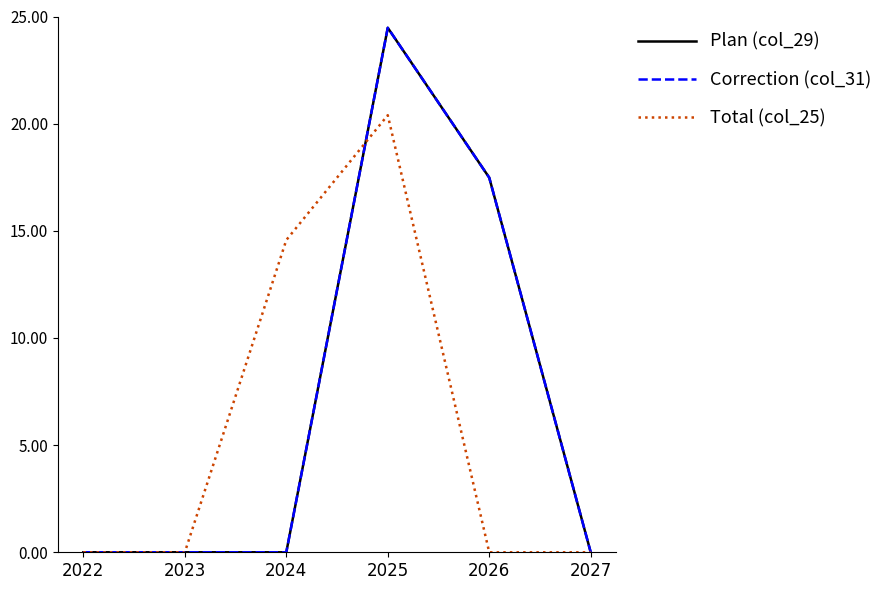

Is this an area chart (filled region under the line)?

No